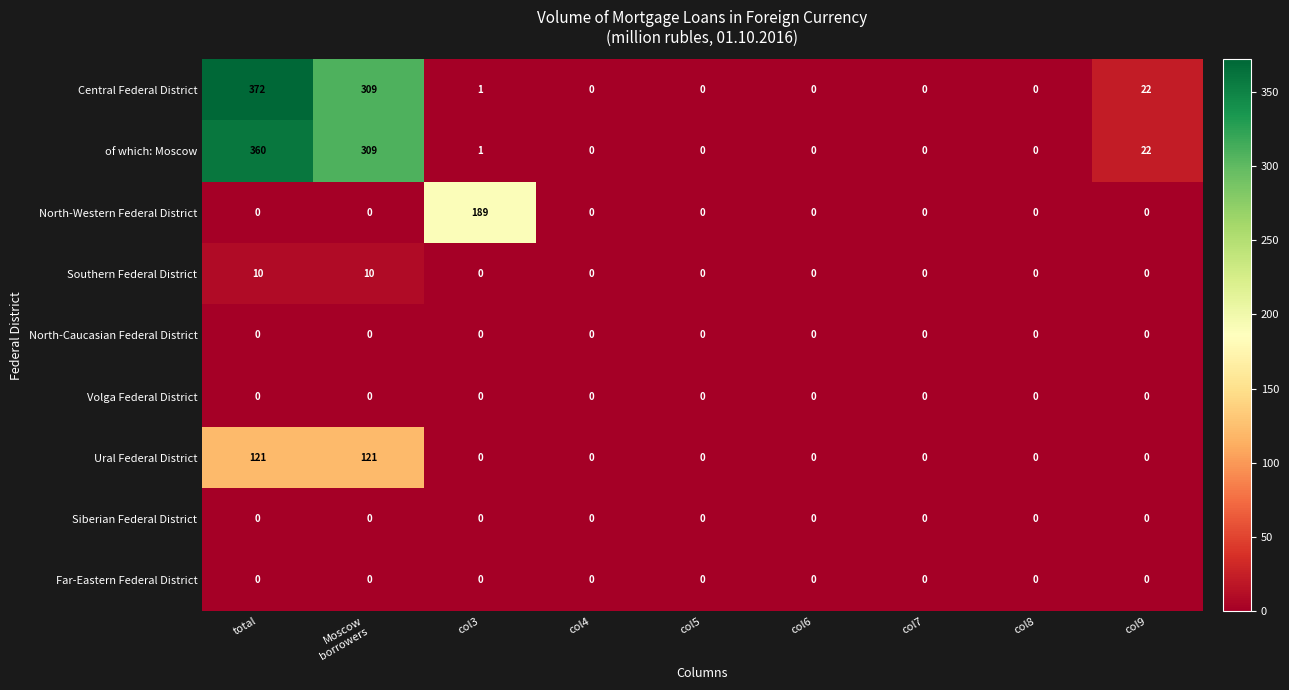

Which series has the widest spread of values?

Central Federal District